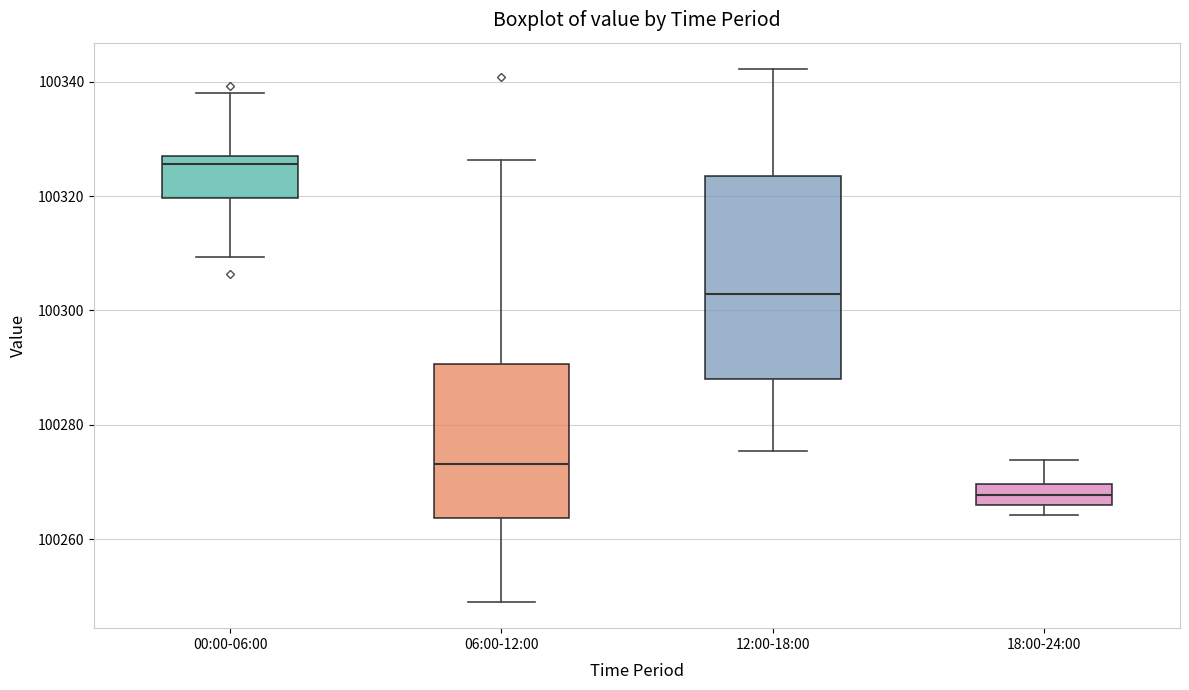

Reading left to right, read every box against the y-axis: the position of its median line, the range the box covers, and the ends of its whiskers. The values are not printed on the chart, so give them approximately, as read against the axis.

00:00-06:00: median 100326, box 100320 to 100328, whiskers 100310 to 100338
06:00-12:00: median 100274, box 100264 to 100290, whiskers 100250 to 100326
12:00-18:00: median 100302, box 100288 to 100324, whiskers 100276 to 100342
18:00-24:00: median 100268, box 100266 to 100270, whiskers 100264 to 100274